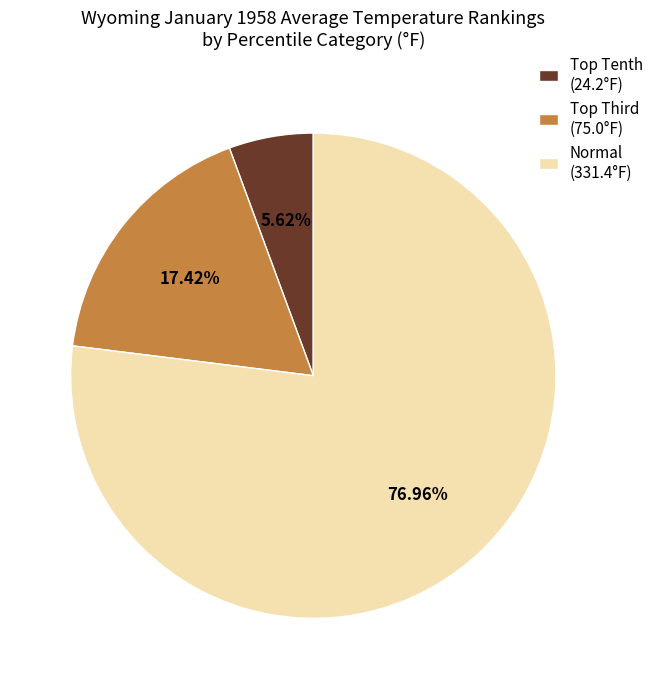

Rank the categories by value from lowest to highest.

Top Tenth (24.2°F), Top Third (75.0°F), Normal (331.4°F)